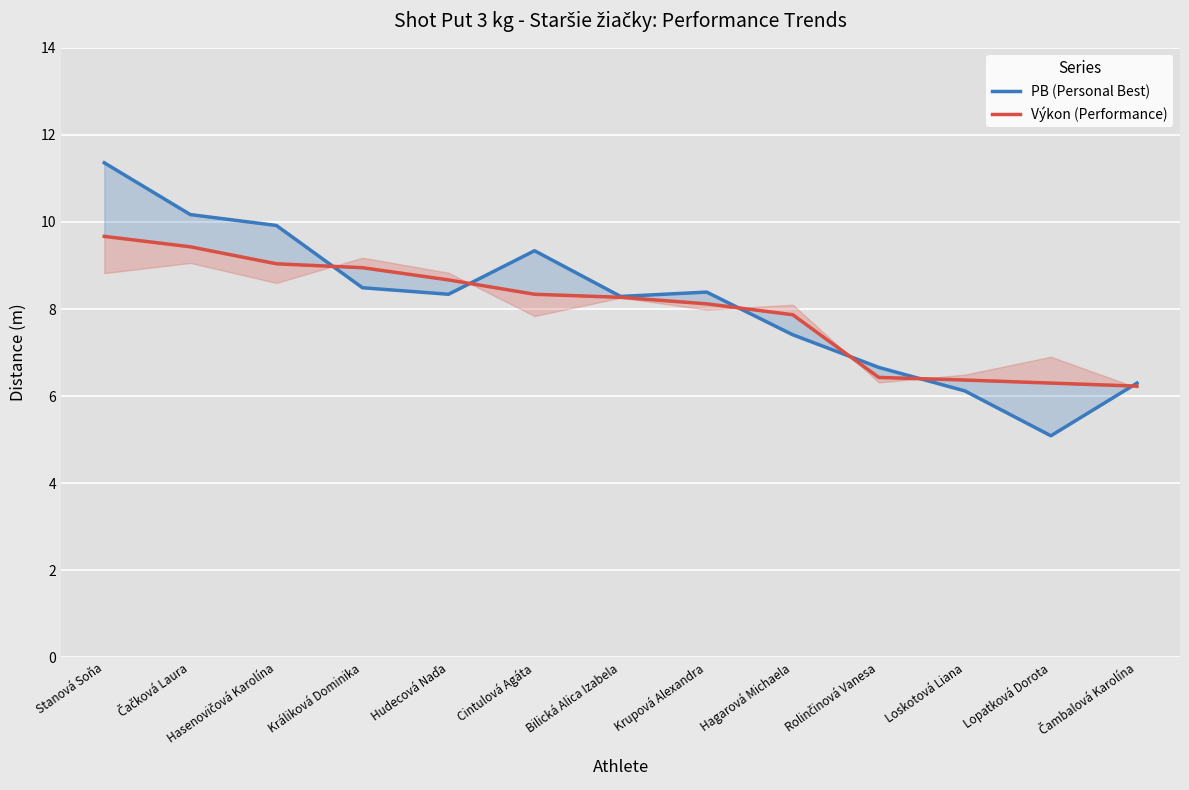

At which label is Výkon (Performance) closest to 7?

Rolinčinová Vanesa